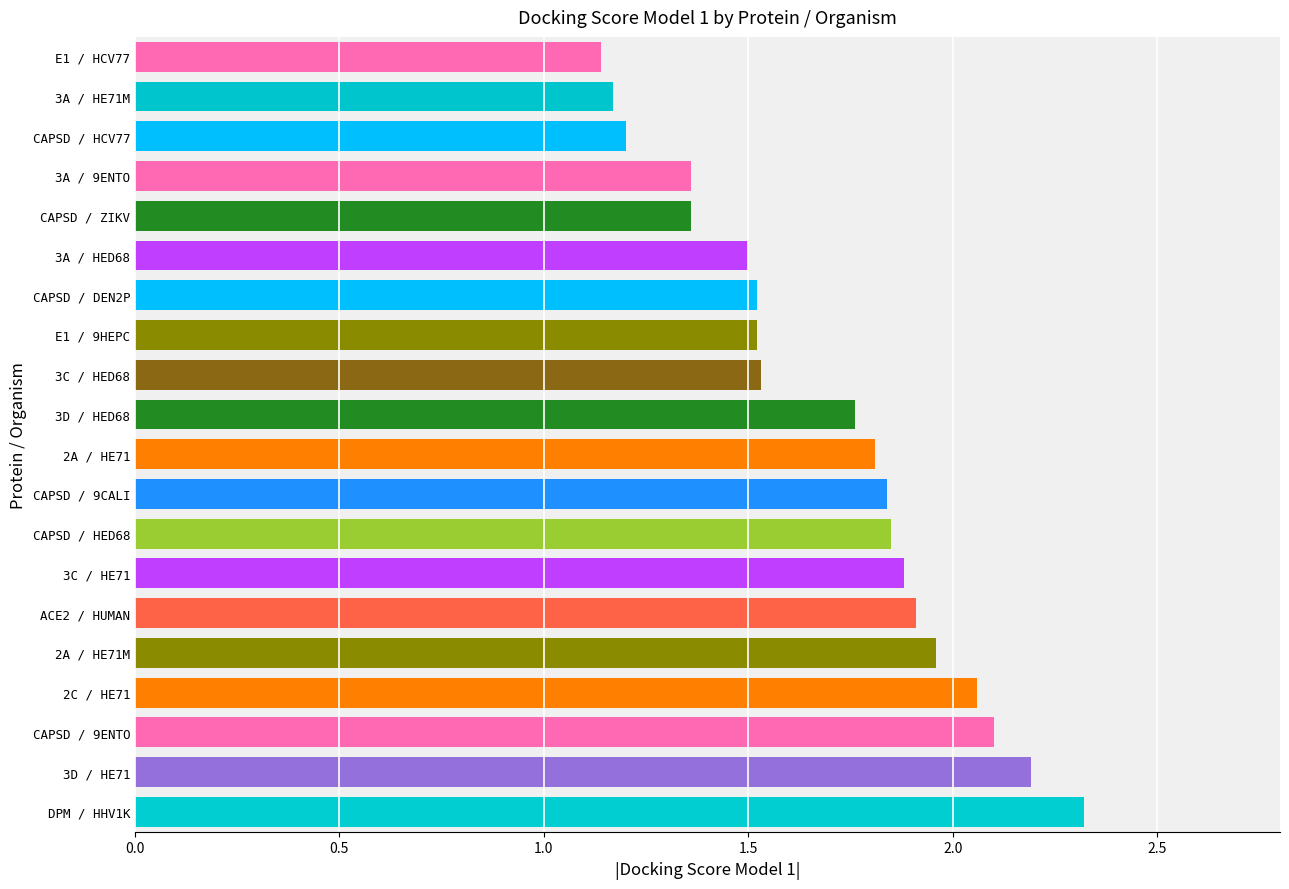

What is the change in value from 2C / HE71 to CAPSD / DEN2P?

-0.5